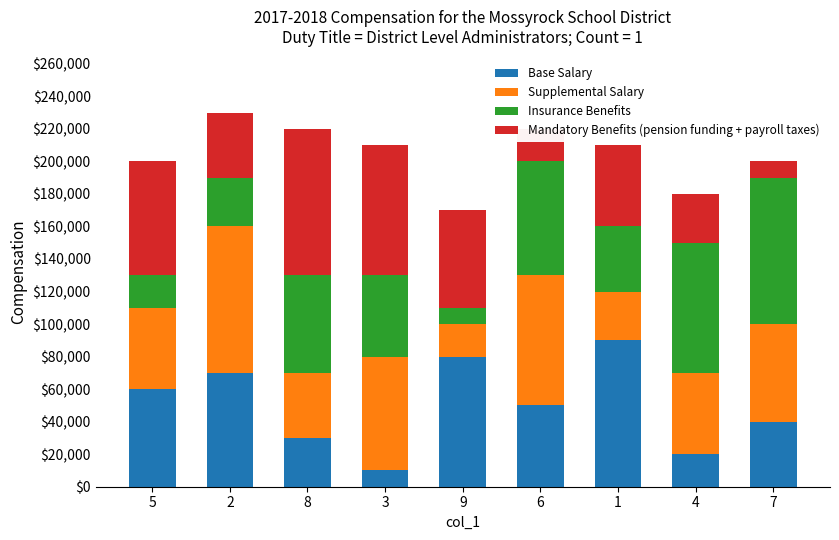

Are the bars grouped side by side (vs. stacked)?

No